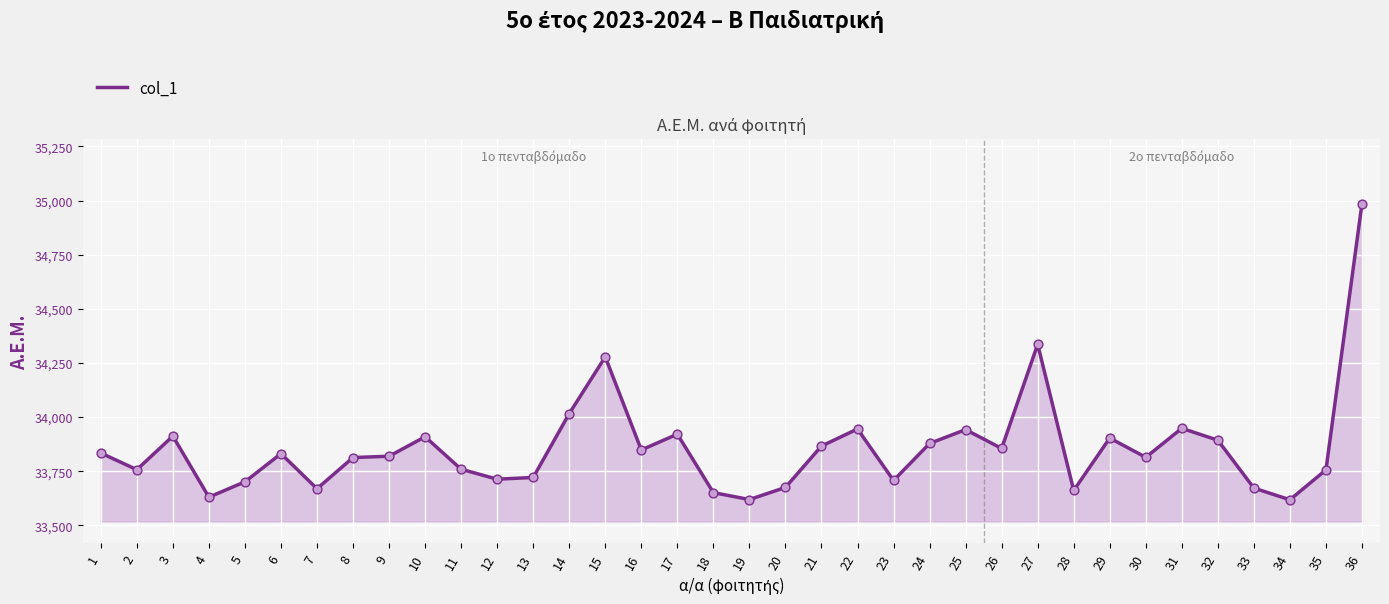

What is the change in value from 8 to 9?

+6